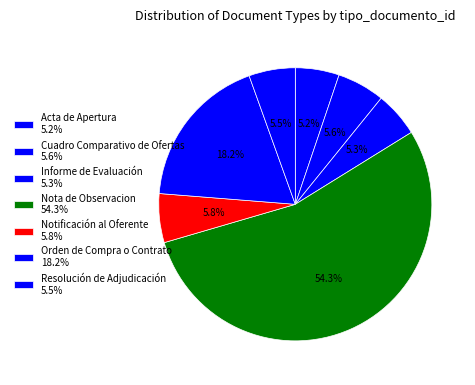

Is the sum of Informe de Evaluación and Resolución de Adjudicación greater than half?

No